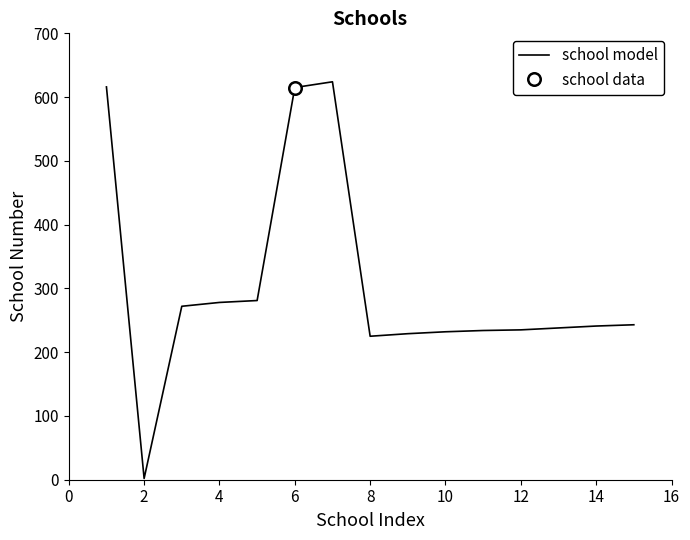

True or false: there are more than 2 points higher than both neighbors.

False